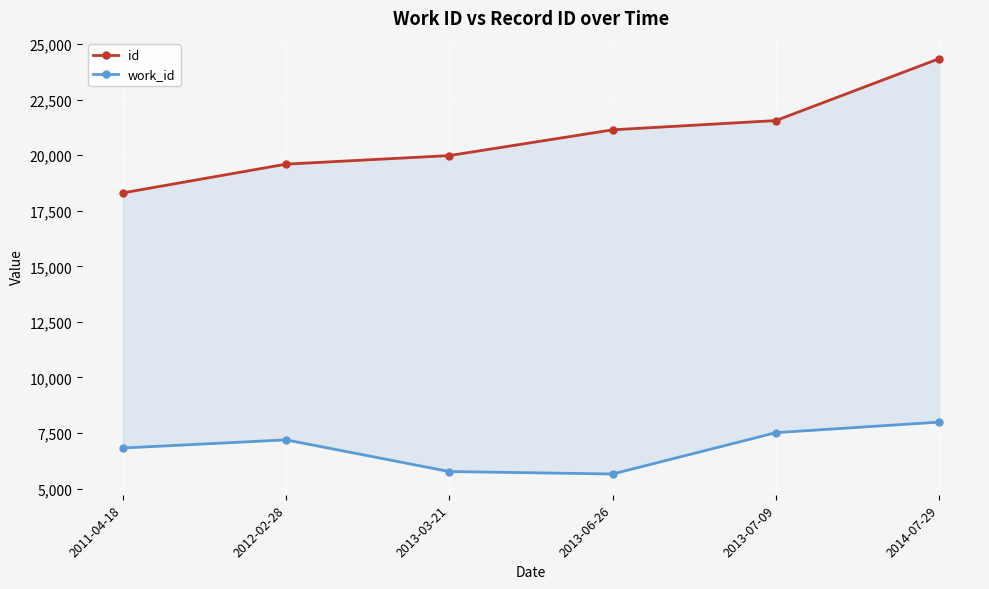

What are all the series names shown in the legend?

id, work_id